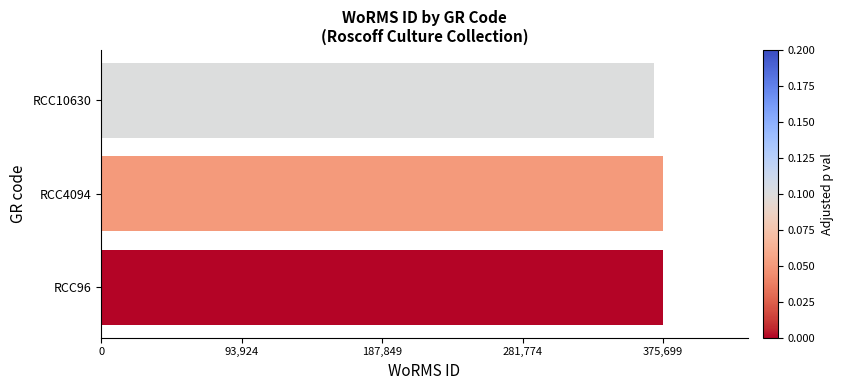

How many series are shown in this chart?

1